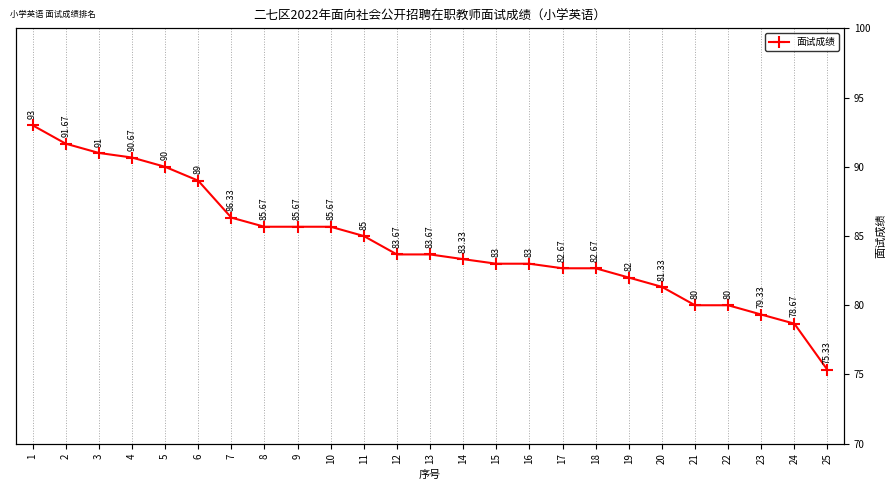

True or false: the data shows 26.0 at 5.

False